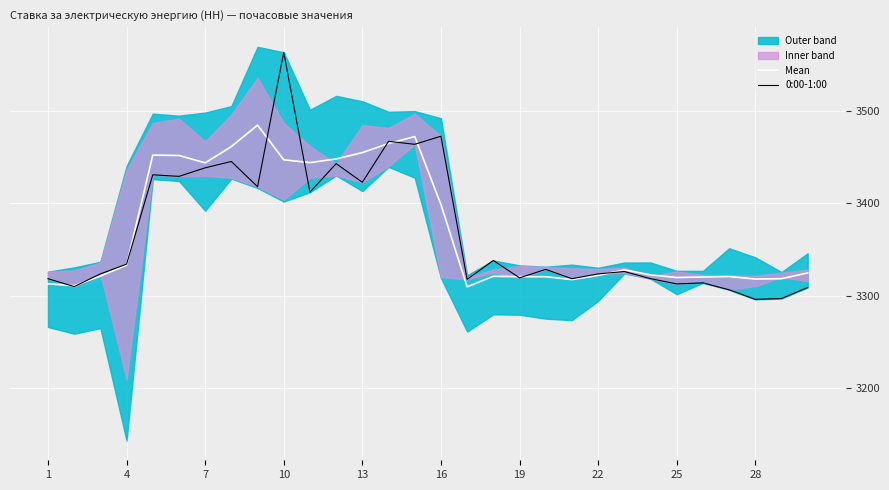

How many interior local peaks does the 0:00-1:00 series have?

10